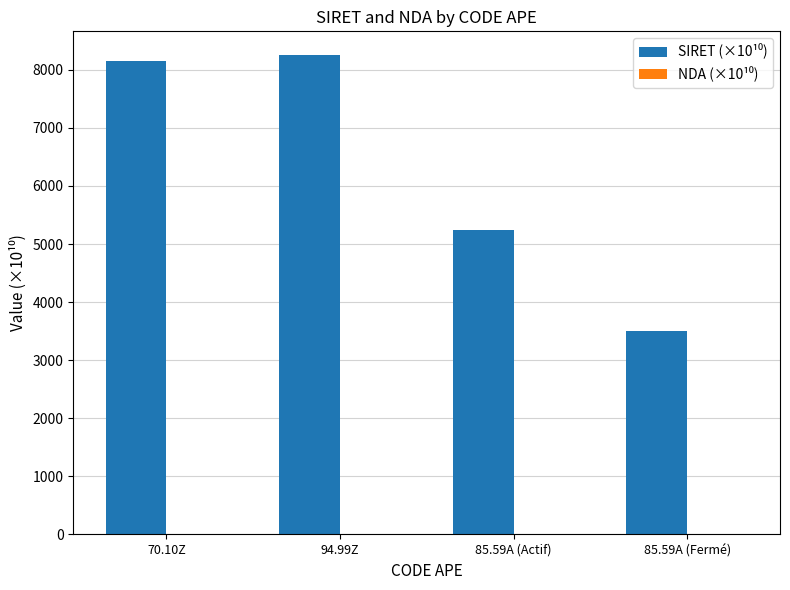

What is the difference between the highest and lowest values at 85.59A (Actif)?

5234.1